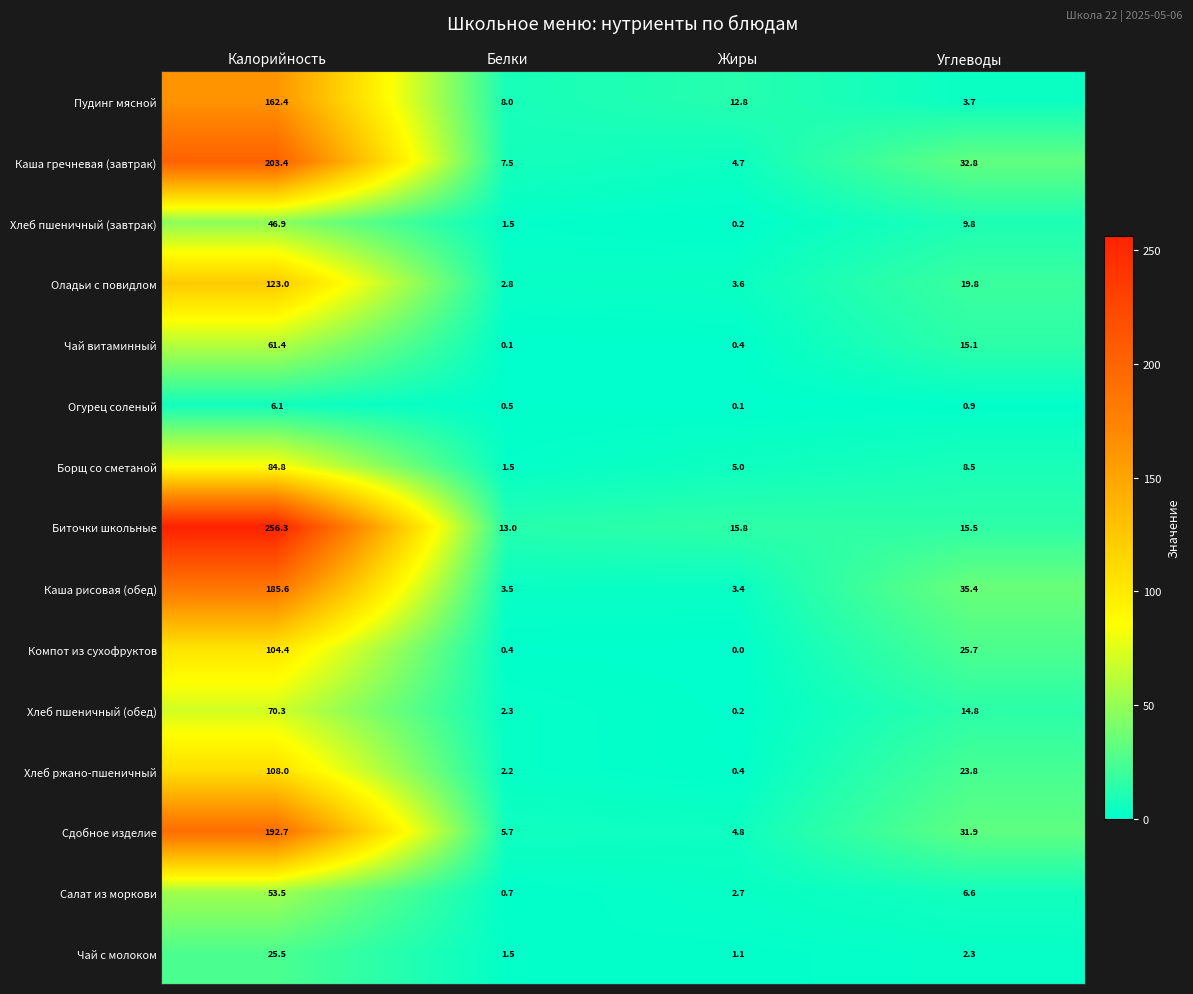

At how many categories does at least one series exceed 193?

1